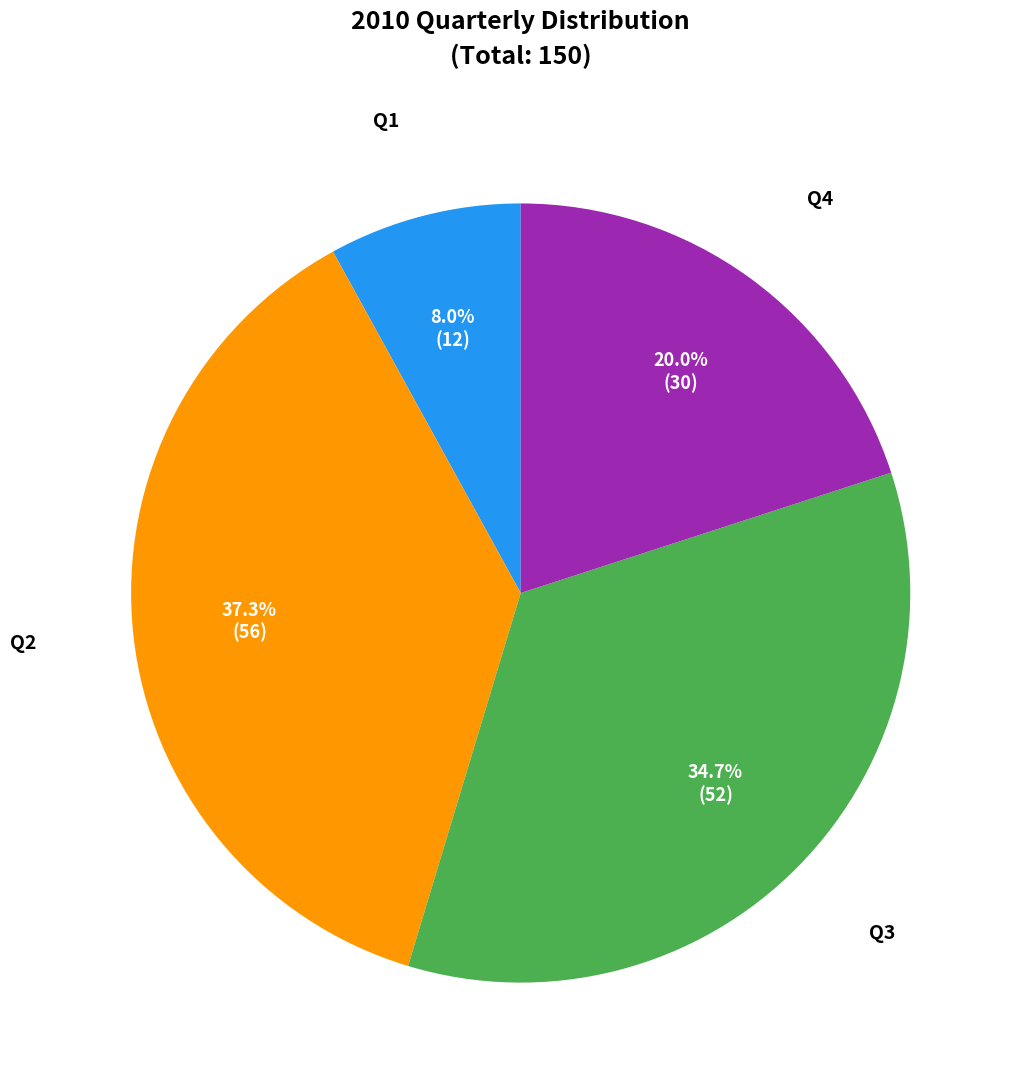

What is the ratio of the value at Q4 to the value at Q3?

0.6